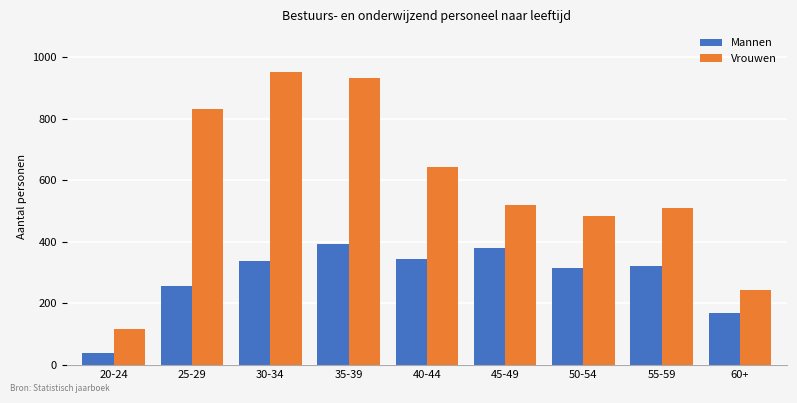

What position from the left is 25-29?

2